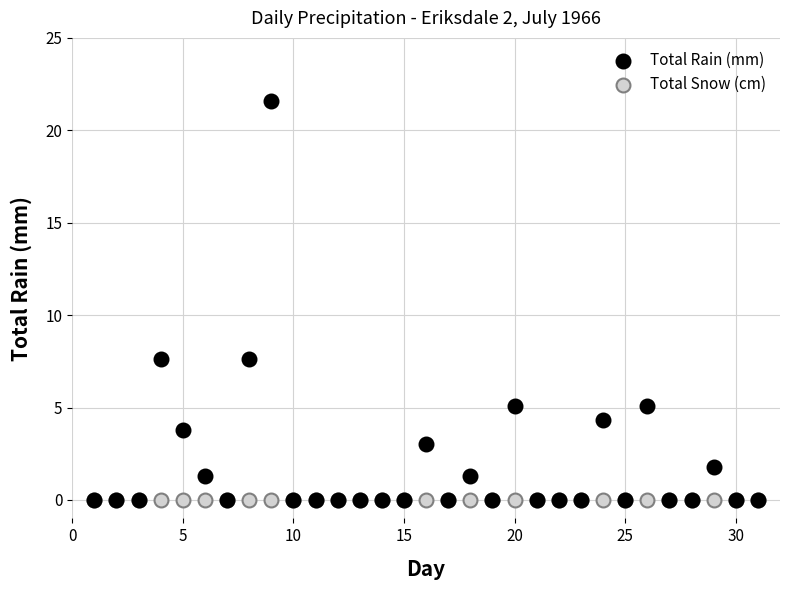

Which series contains the highest Y value?

Total Rain (mm)